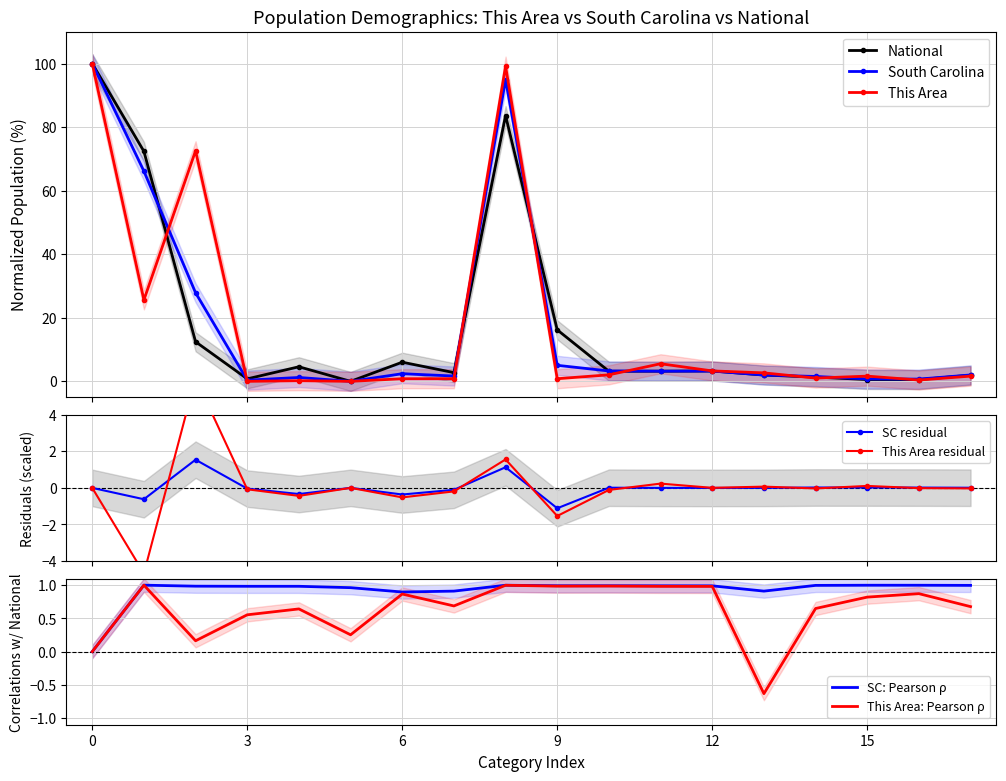

What is the value of the South Carolina point at the 1st from the left?

100.0